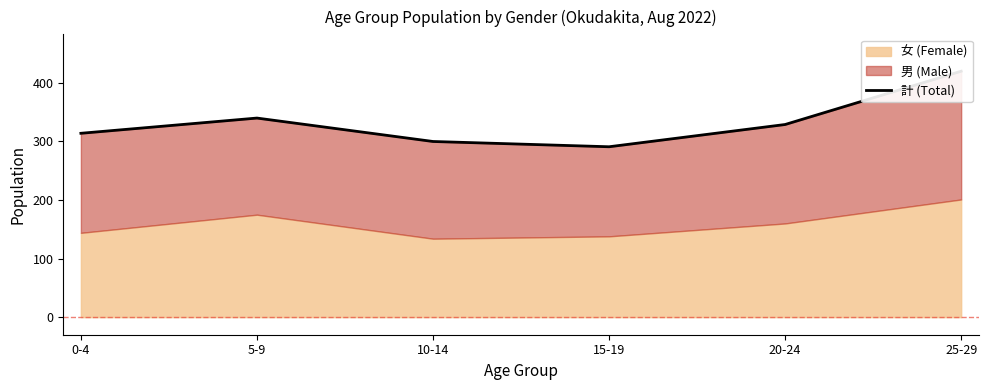

Reading left to right, list all the values displayed in this chart.

0-4=314	5-9=340	10-14=300	15-19=291	20-24=329	25-29=420